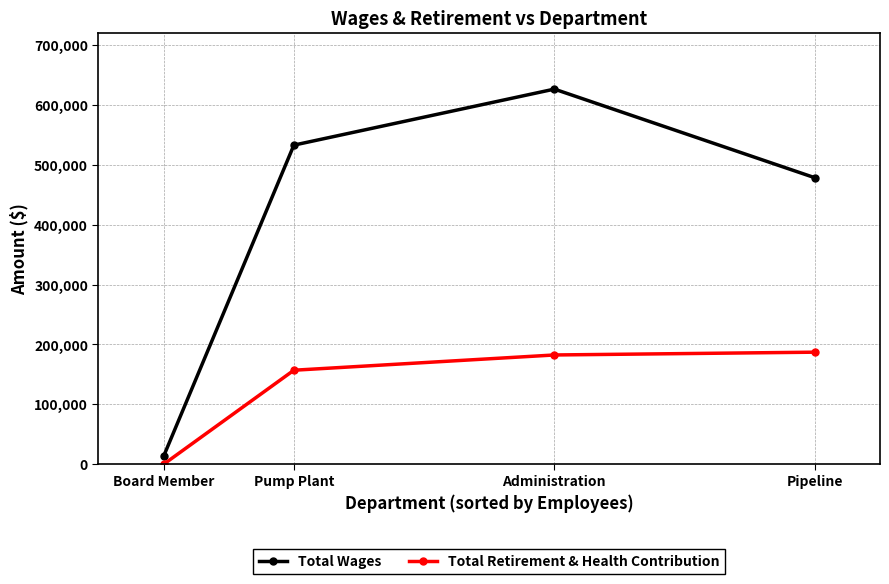

The Total Wages series shows 626317 at Administration. True or false?

True